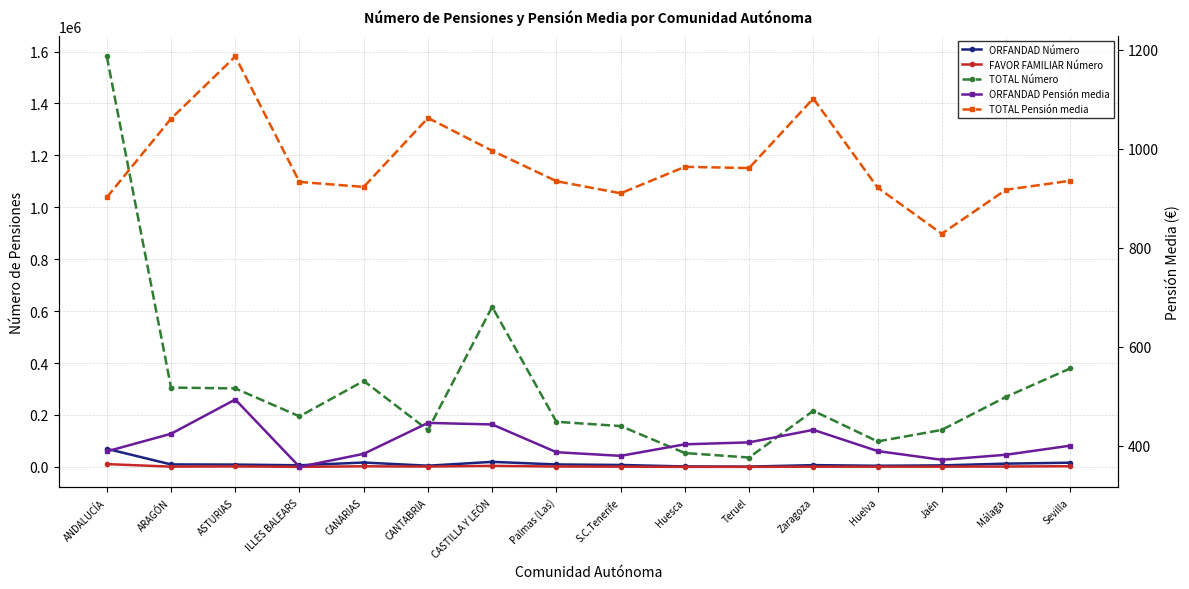

What is the spread (max minus min) of values at Huelva?

97661.2